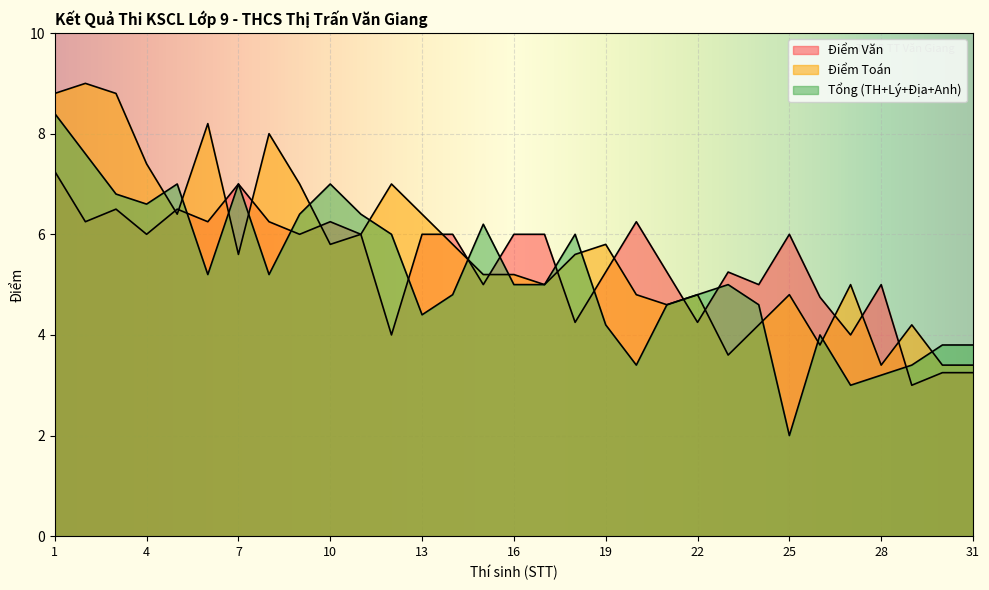

What is the smallest value displayed?

2.0